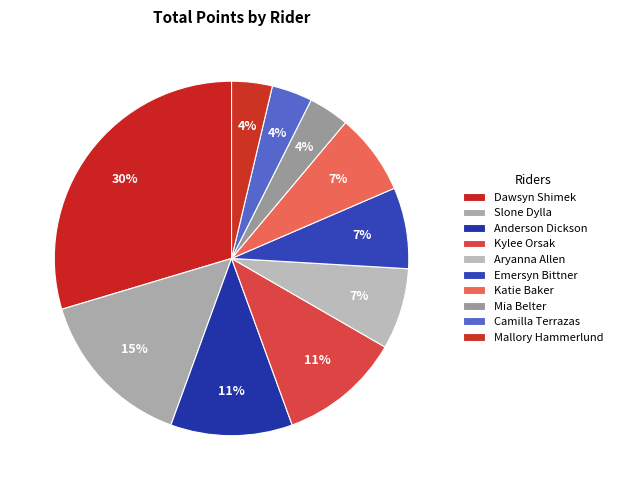

What percentage do Katie Baker and Emersyn Bittner together represent?

14.8%